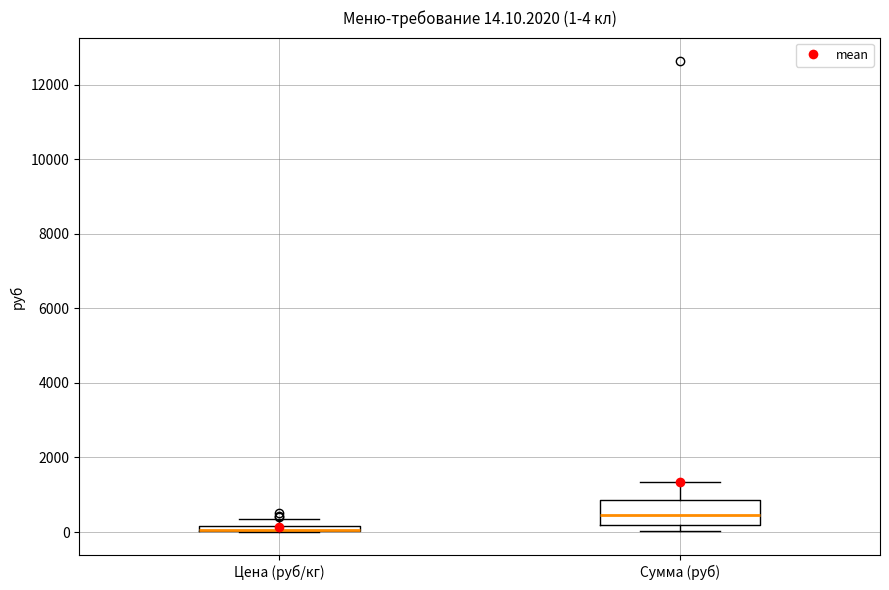

Which box is the tallest, from its lower edge to its upper edge?

Сумма (руб)